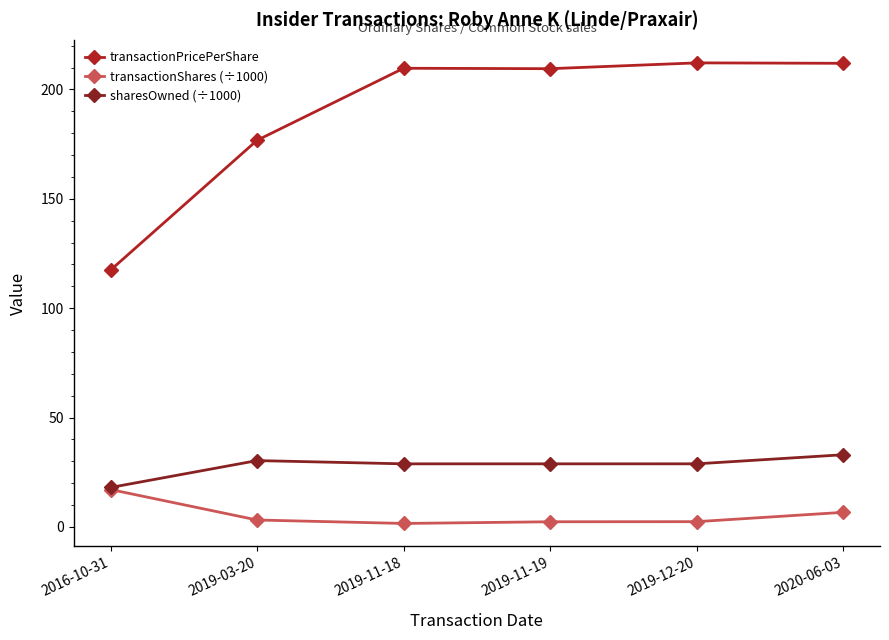

At which label is transactionPricePerShare closest to 164?

2019-03-20